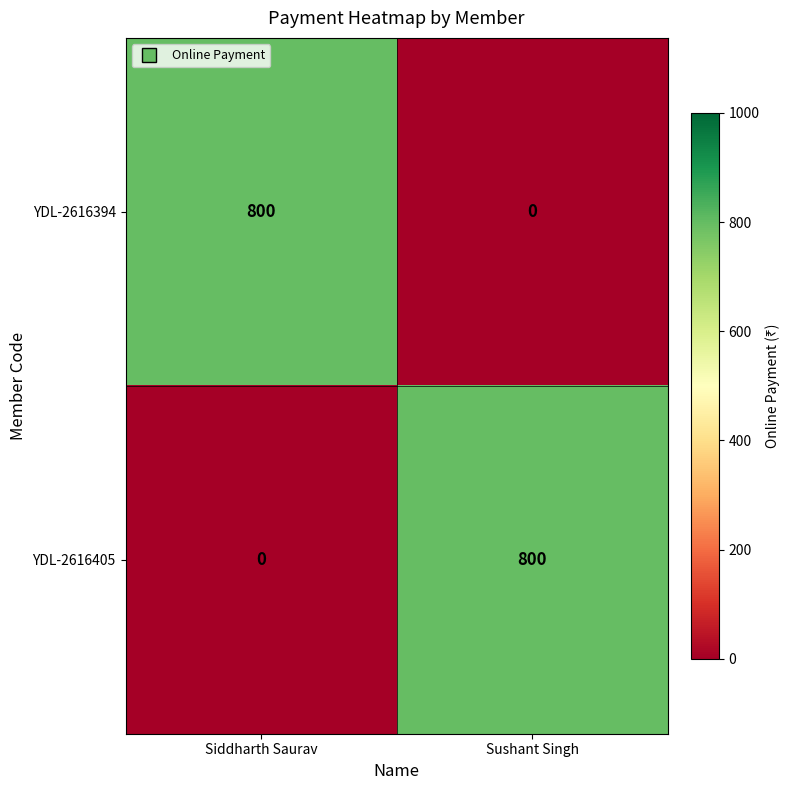

What is the difference between the maximum and minimum values in the YDL-2616394 series?

800